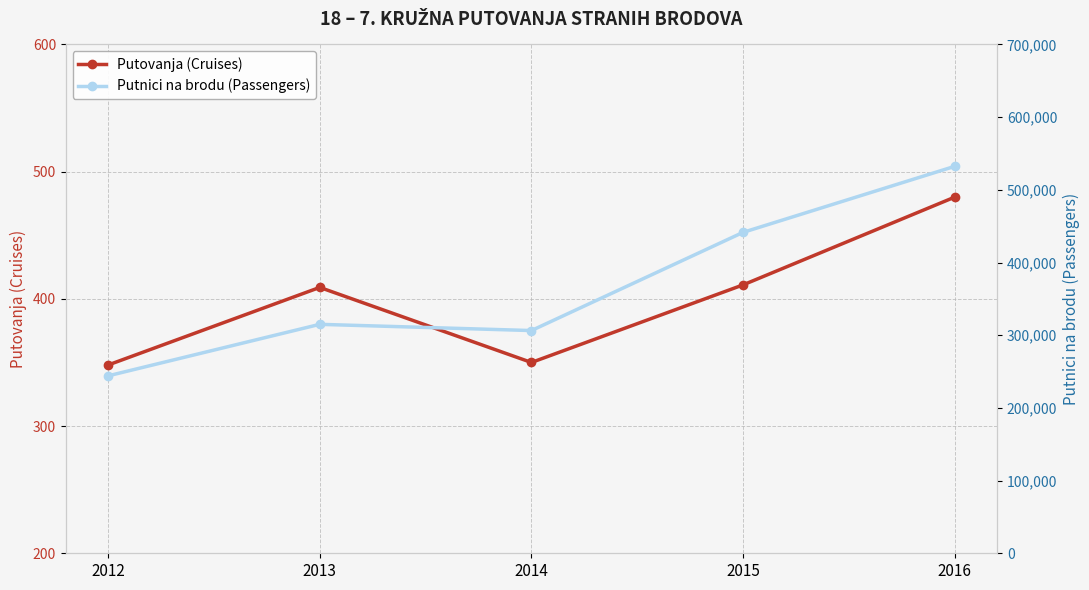

What value does the Putnici na brodu (Passengers) series have at 2012, to the nearest 100?

244100